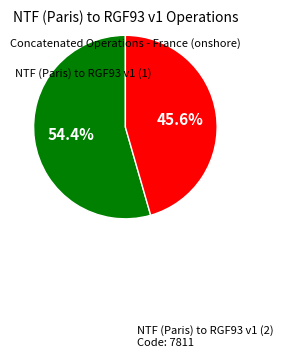

Count the number of slices in the pie.

2